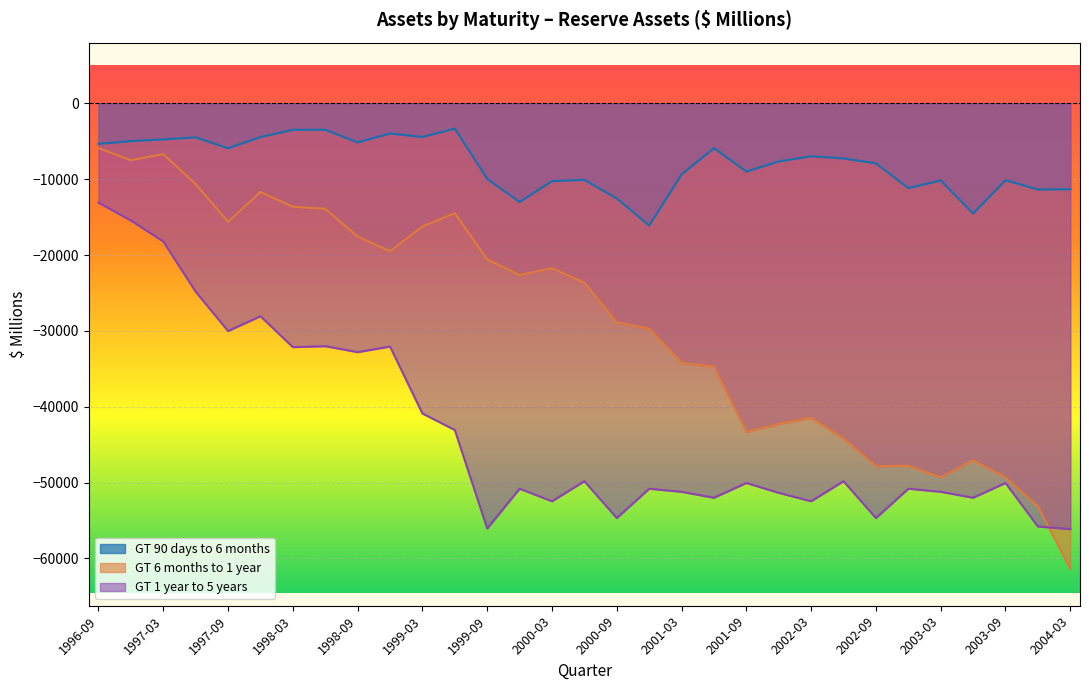

What is the greatest value displayed?

-3333